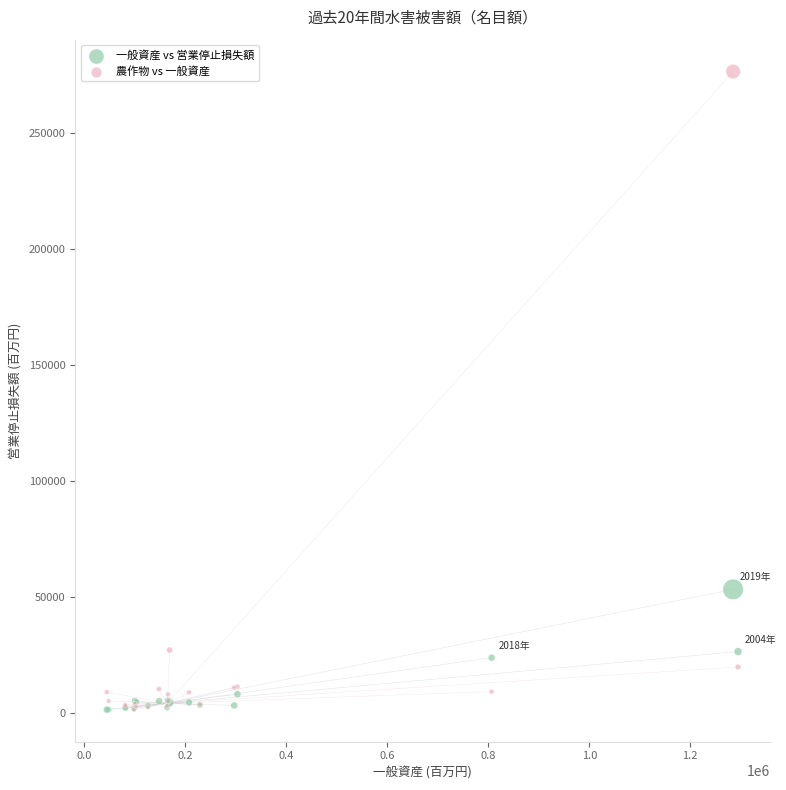

Across all series, what Y value is closest to 138835?

53131.1